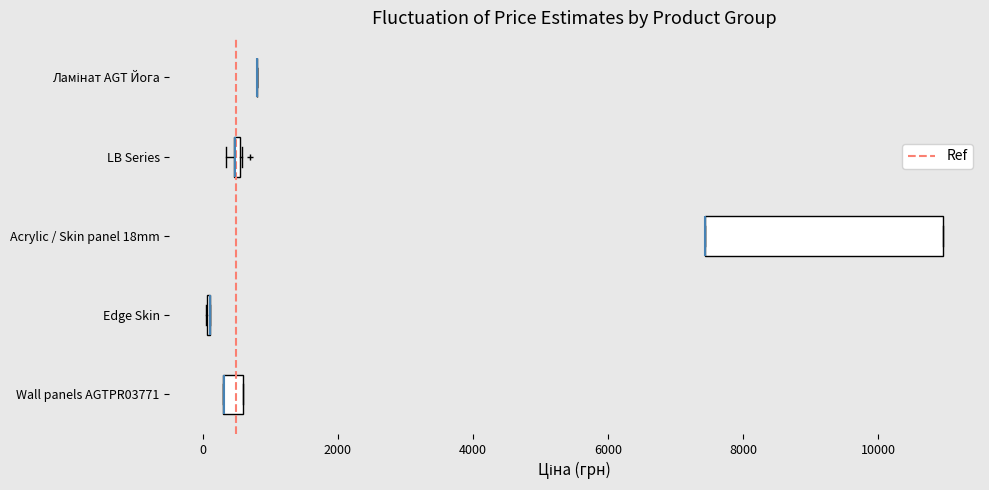

Which box is the widest, from its left edge to its right edge?

Acrylic / Skin panel 18mm